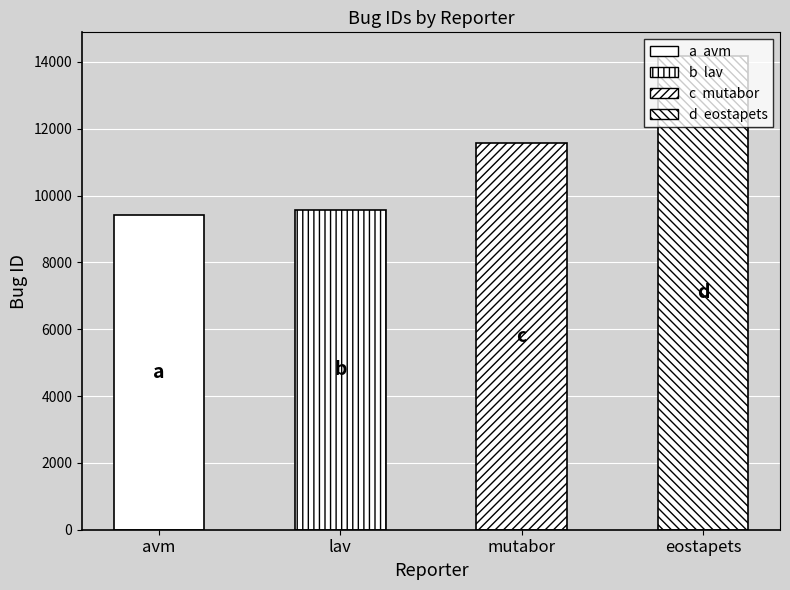

What is the approximate value at lav, to the nearest 50?

9550